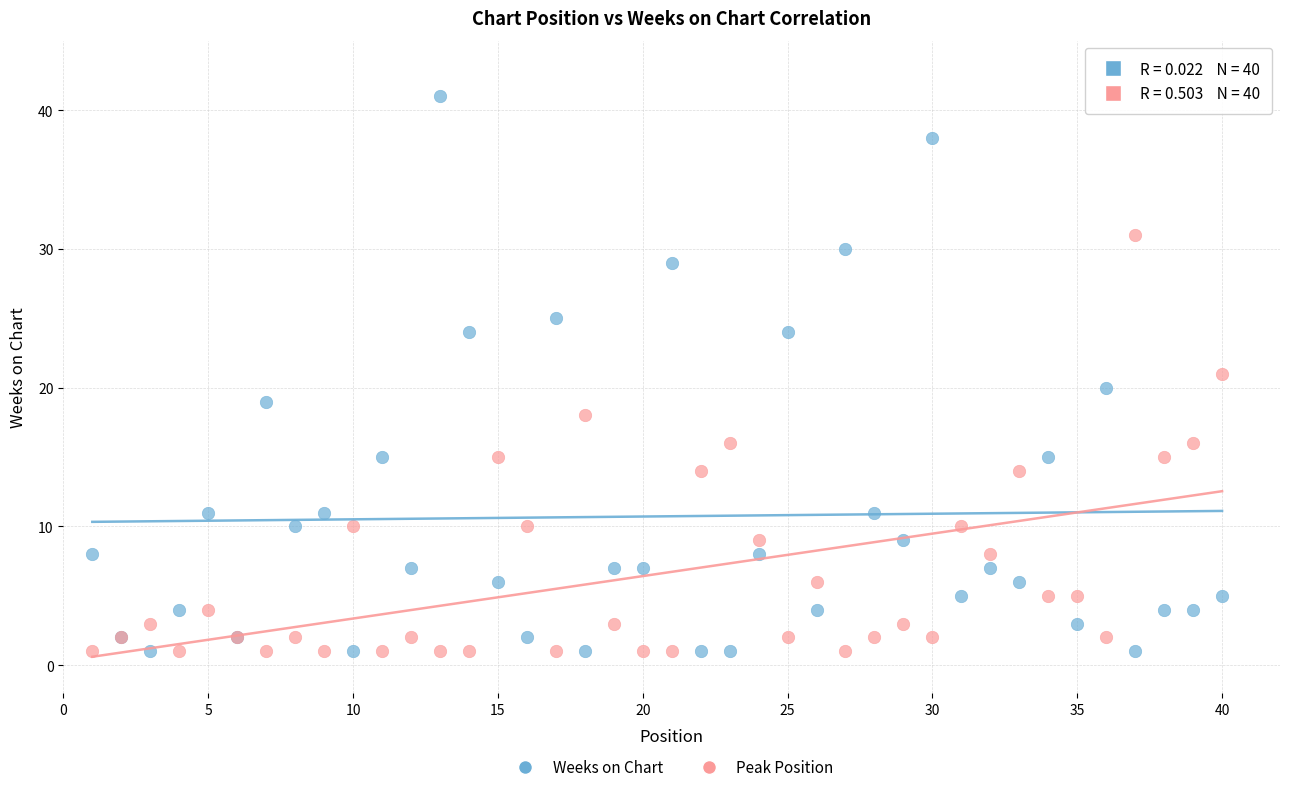

What are all the series names shown in the legend?

Weeks on Chart, Peak Position